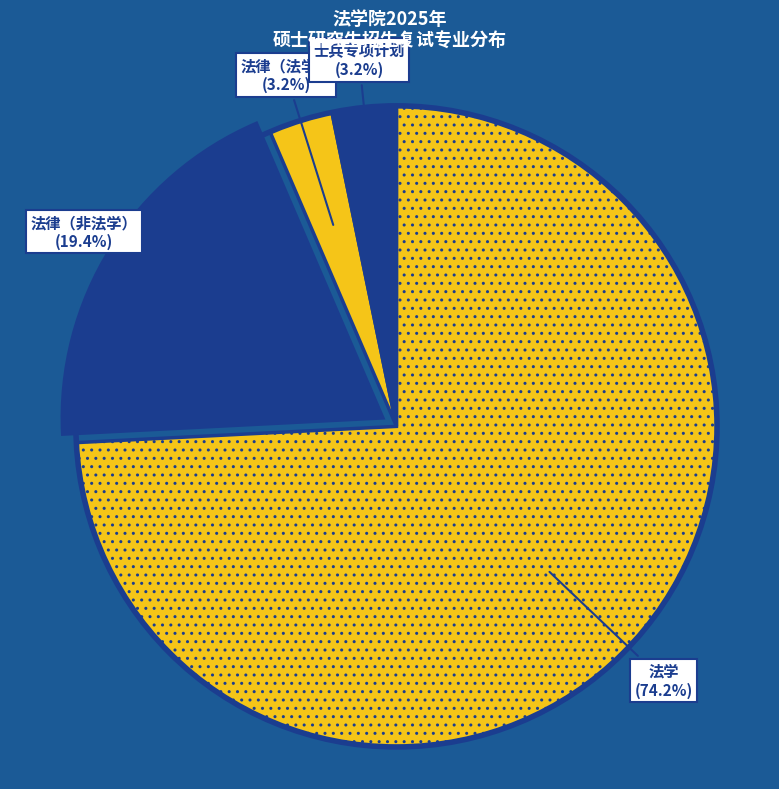

To the nearest percent, what is the average slice percentage?

25%